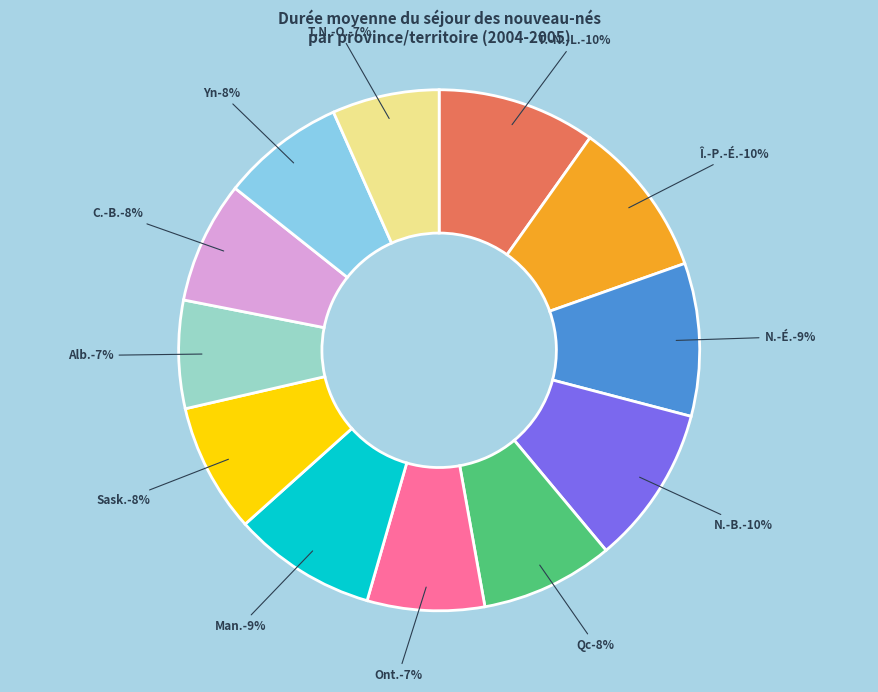

To the nearest percent, what percentage of the pie is N.-B.?

10%